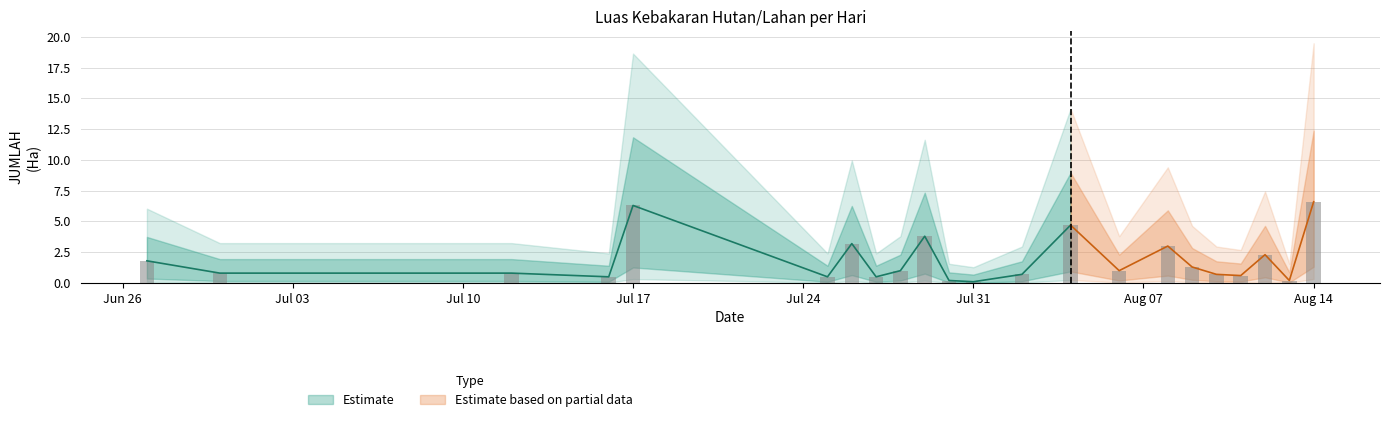

The value at 18 is 0.5. True or false?

True